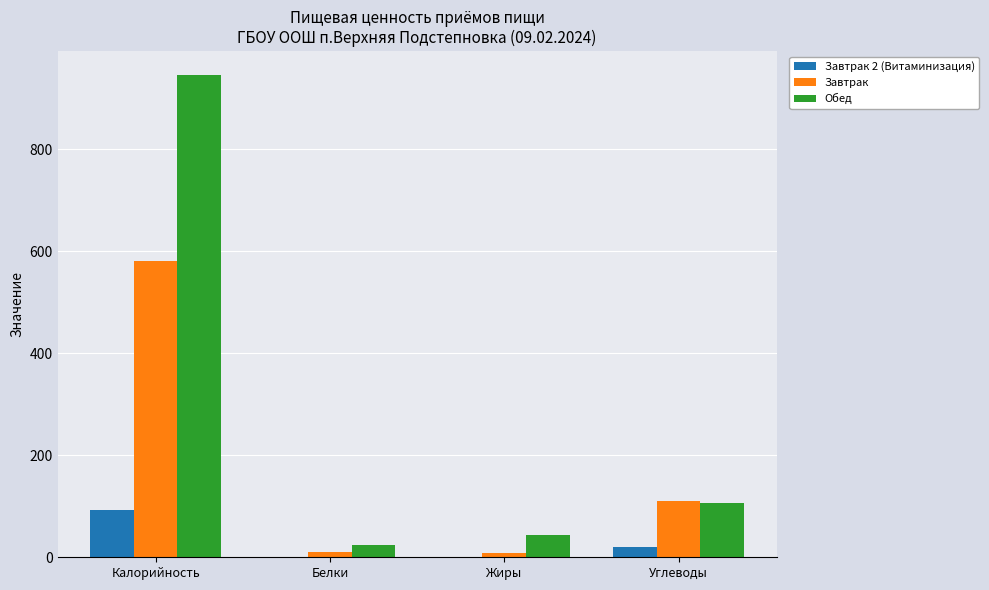

The value of Завтрак at Калорийность is 580. True or false?

True